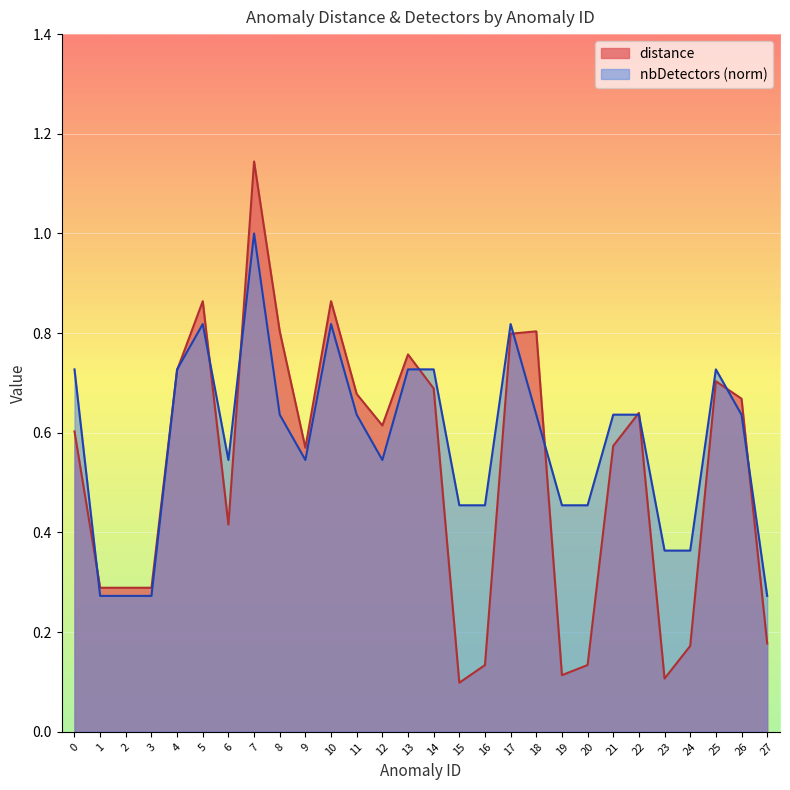

Is the value of distance at 23 greater than the value of nbDetectors at 12?

No